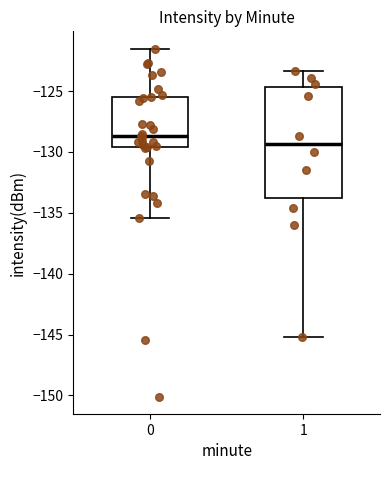

Which box has the lowest median line?

1